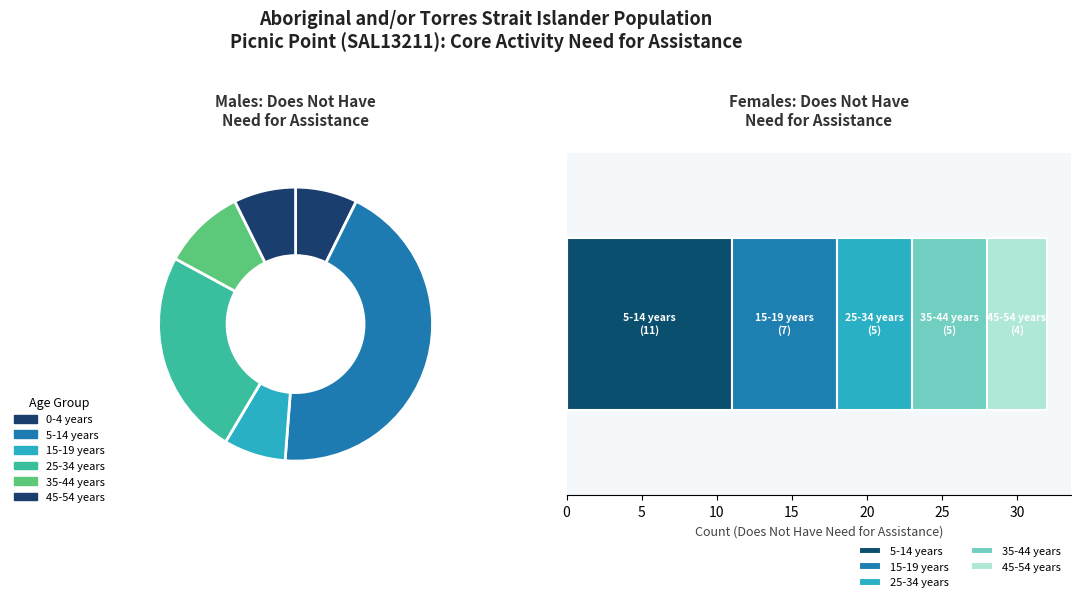

True or false: 25-34 years accounts for 24% of the total.

True